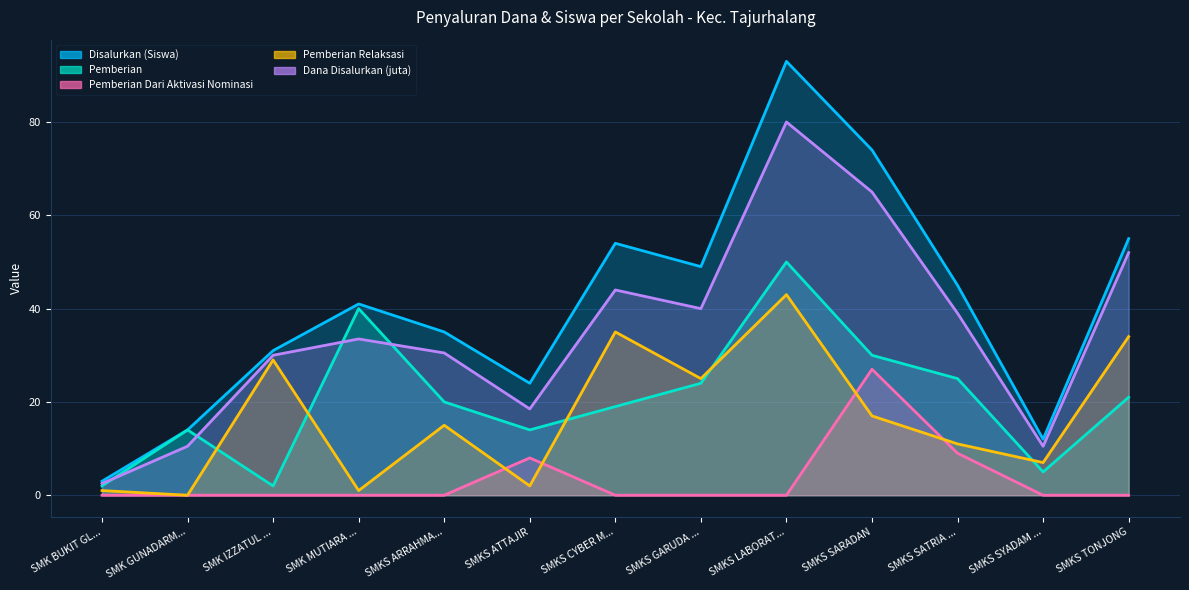

Rank the categories by Dana Disalurkan (juta) value from lowest to highest.

SMK BUKIT GL..., SMK GUNADARM..., SMKS SYADAM ..., SMKS ATTAJIR, SMK IZZATUL ..., SMKS ARRAHMA..., SMK MUTIARA ..., SMKS SATRIA ..., SMKS GARUDA ..., SMKS CYBER M..., SMKS TONJONG, SMKS SARADAN, SMKS LABORAT...